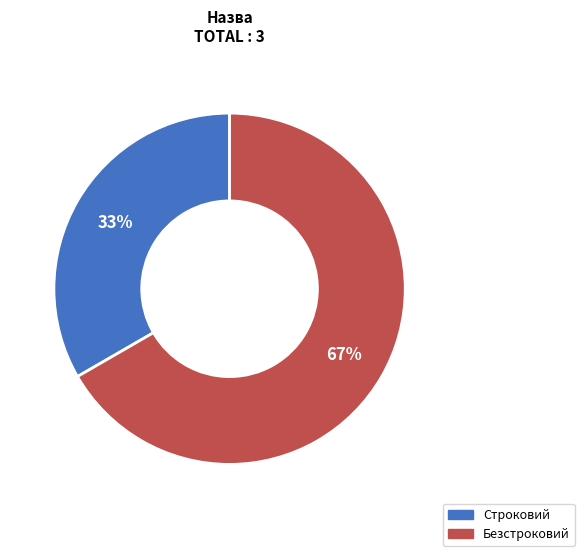

Count the number of slices in the pie.

2